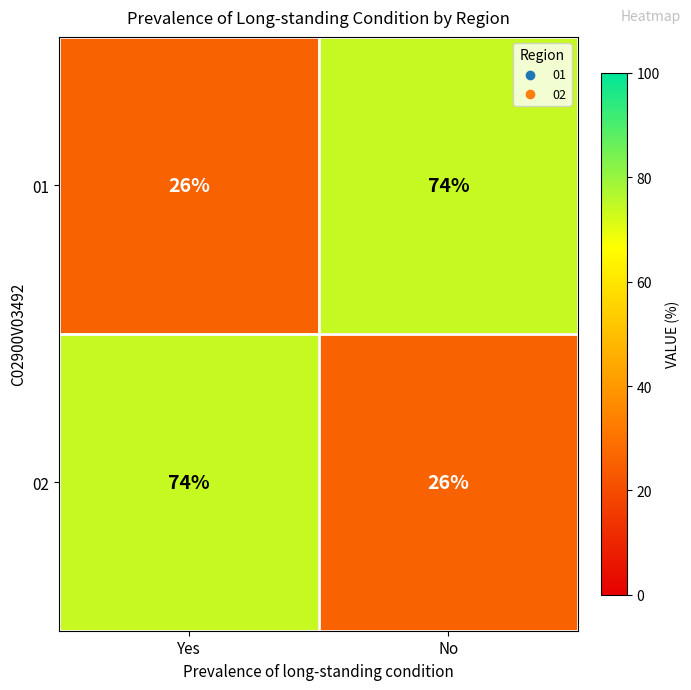

What is the sum of the 01 values at Yes and No?

100